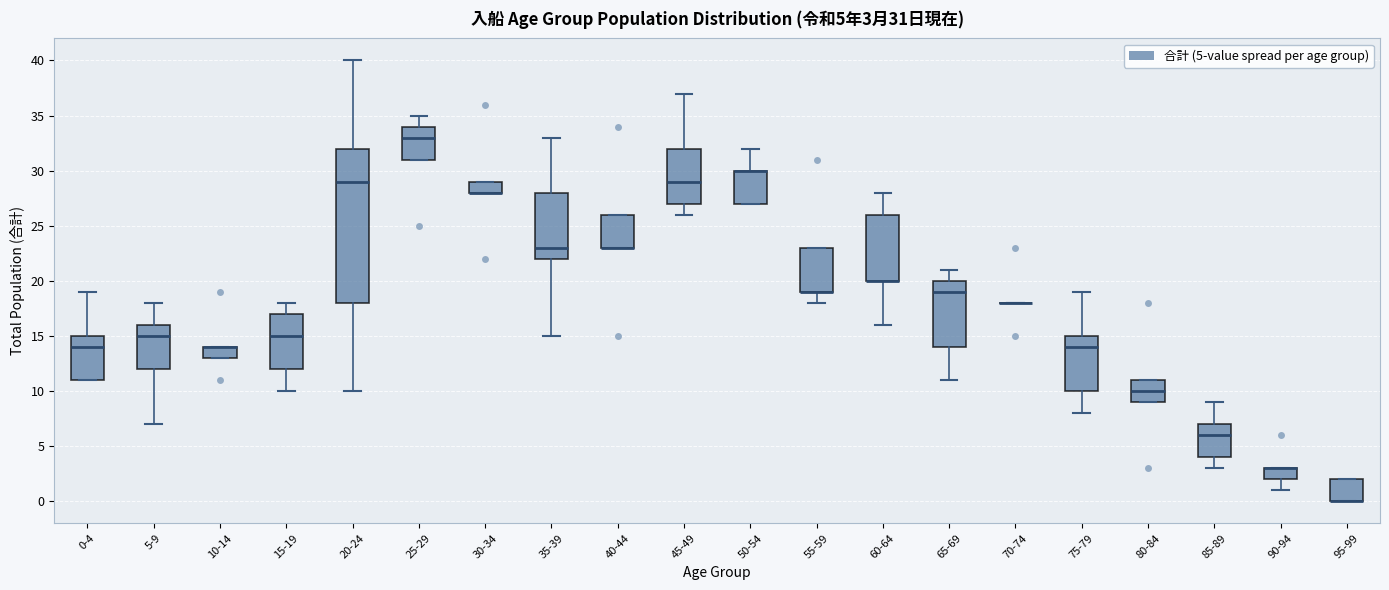

Comparing the boxes themselves (not the whiskers), which one is the tallest?

20-24